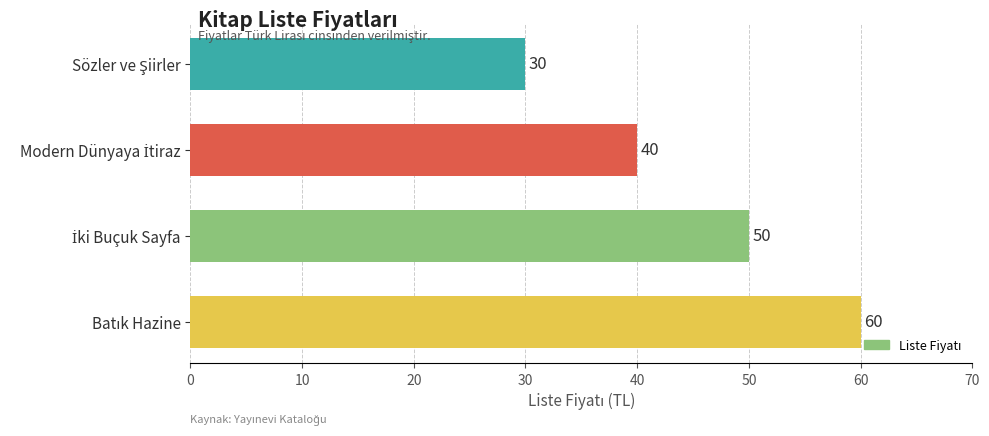

What is the smallest value displayed?

30